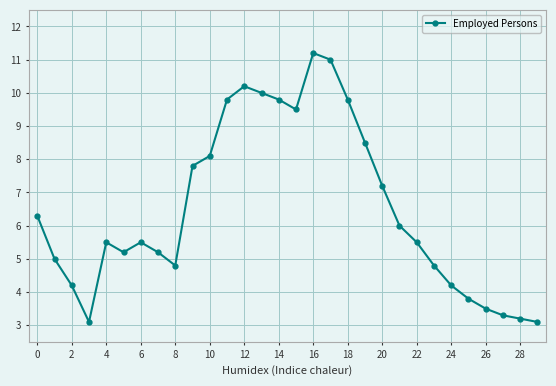

What is the difference between the maximum and minimum values?

8.1